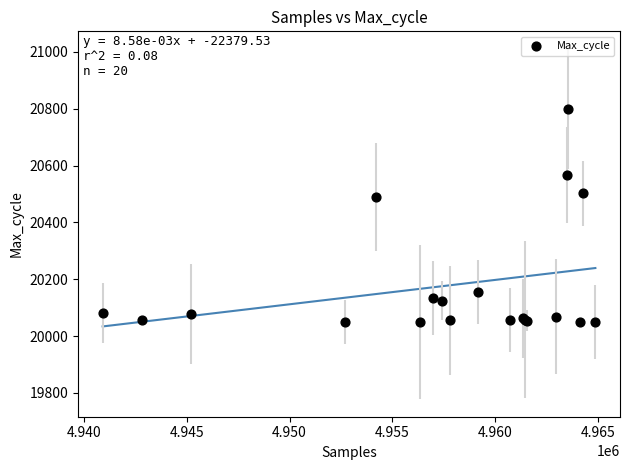

What Y value in the scatter plot is closest to 20424?

20488